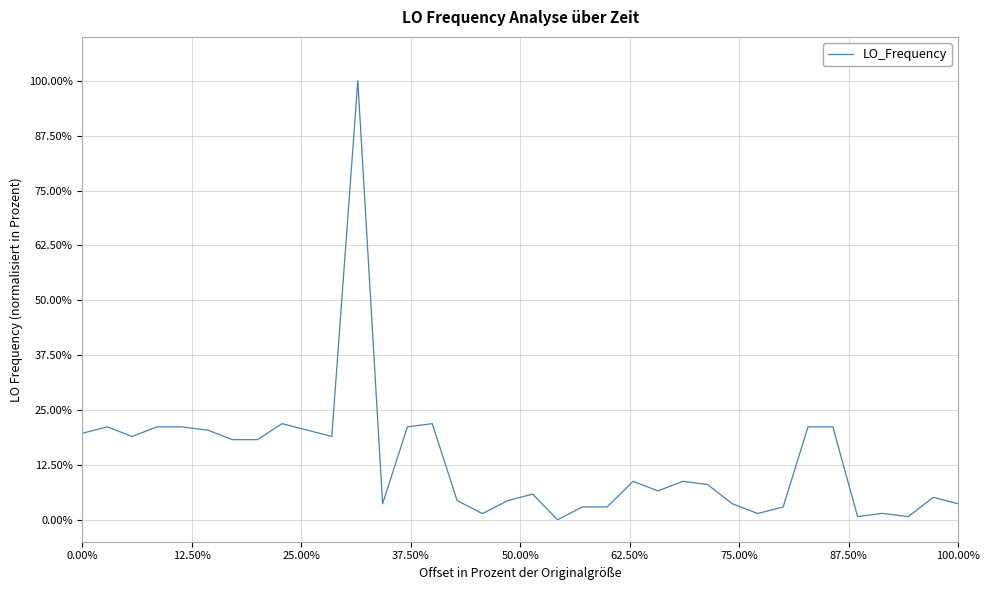

What is the maximum value shown in the chart?

100.0